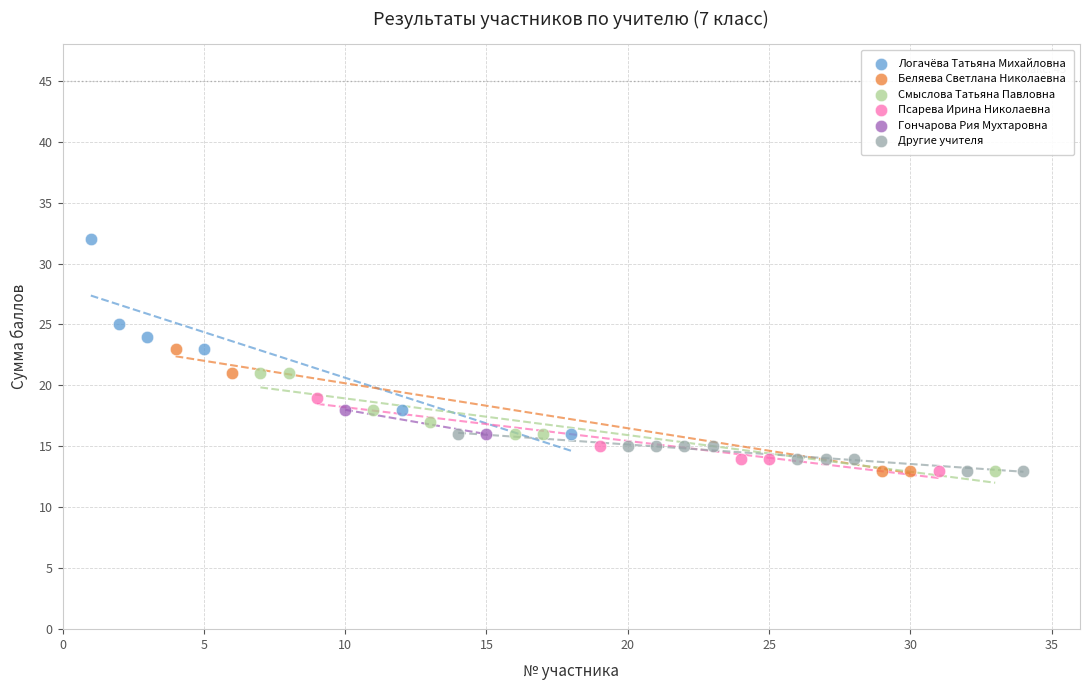

What are all the series names shown in the legend?

Логачёва Татьяна Михайловна, Беляева Светлана Николаевна, Смыслова Татьяна Павловна, Псарева Ирина Николаевна, Гончарова Рия Мухтаровна, Другие учителя